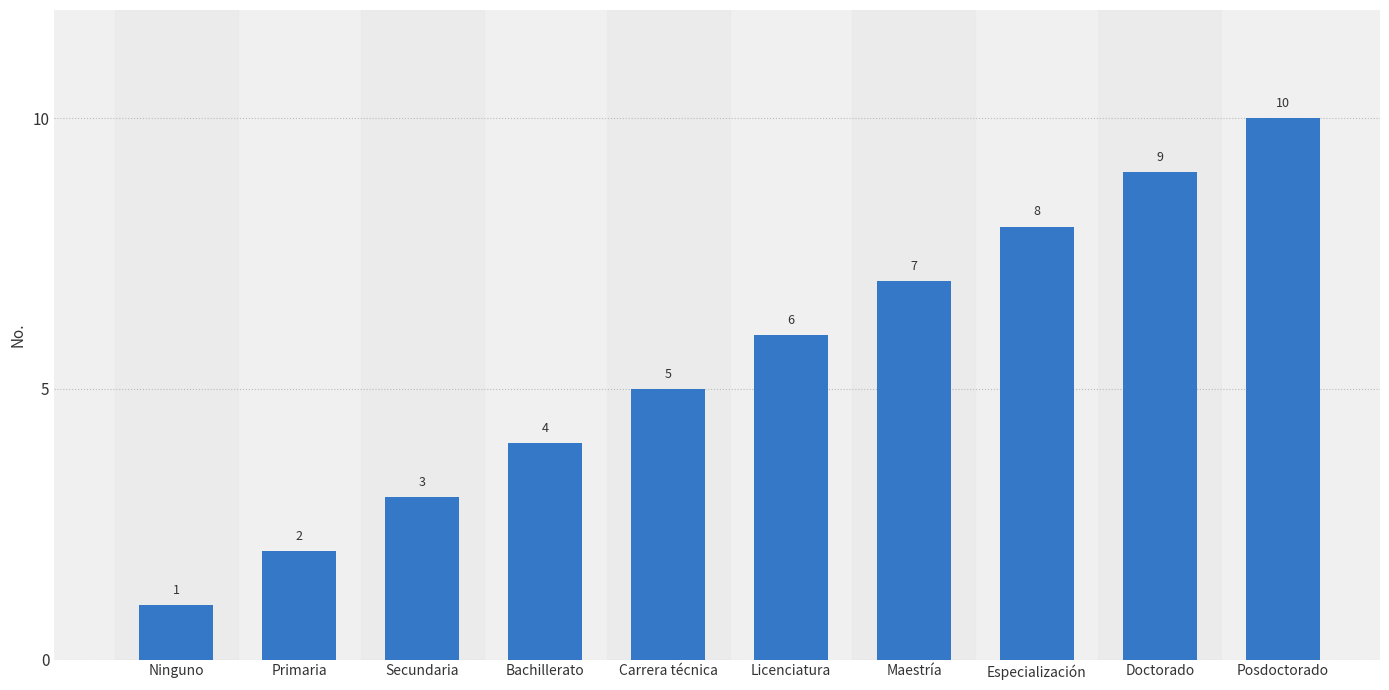

Between Ninguno and Doctorado, which is larger?

Doctorado